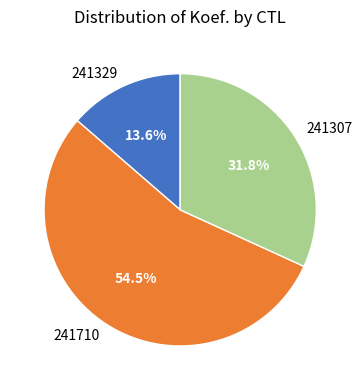

Is there any slice that represents more than half of the pie?

Yes